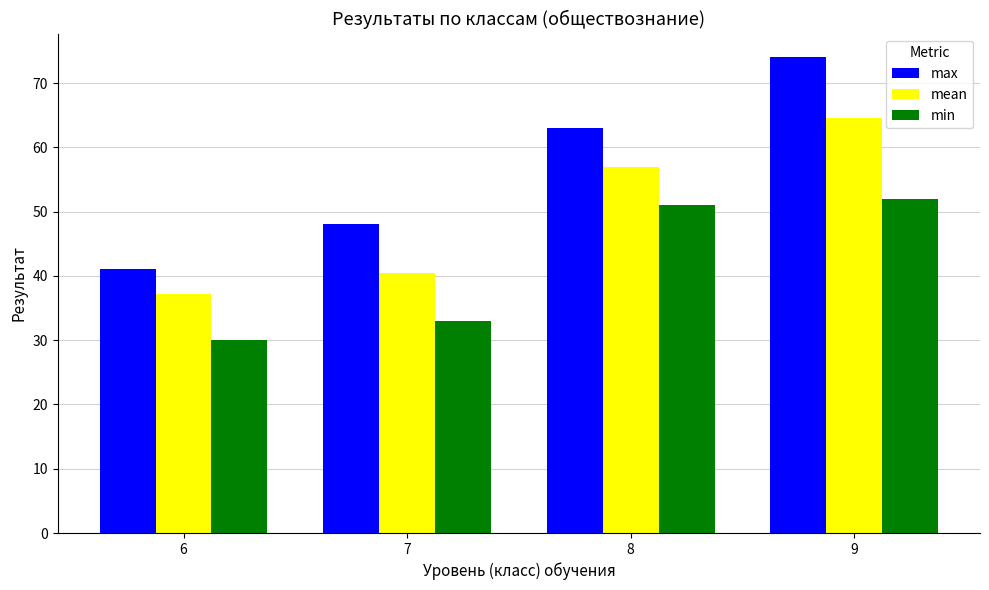

What is the maximum value shown in the chart?

74.0